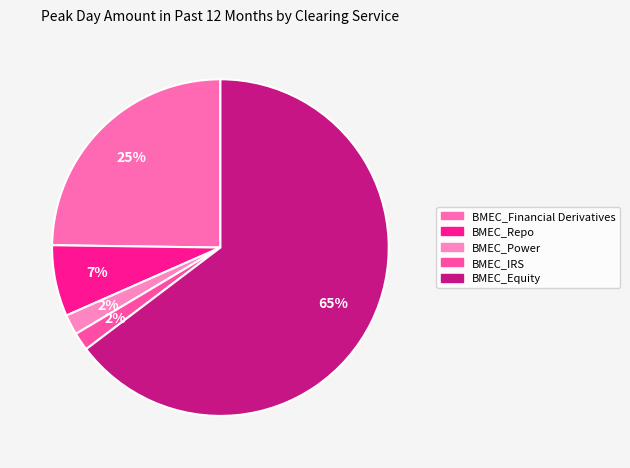

How many slices are in this pie chart?

5